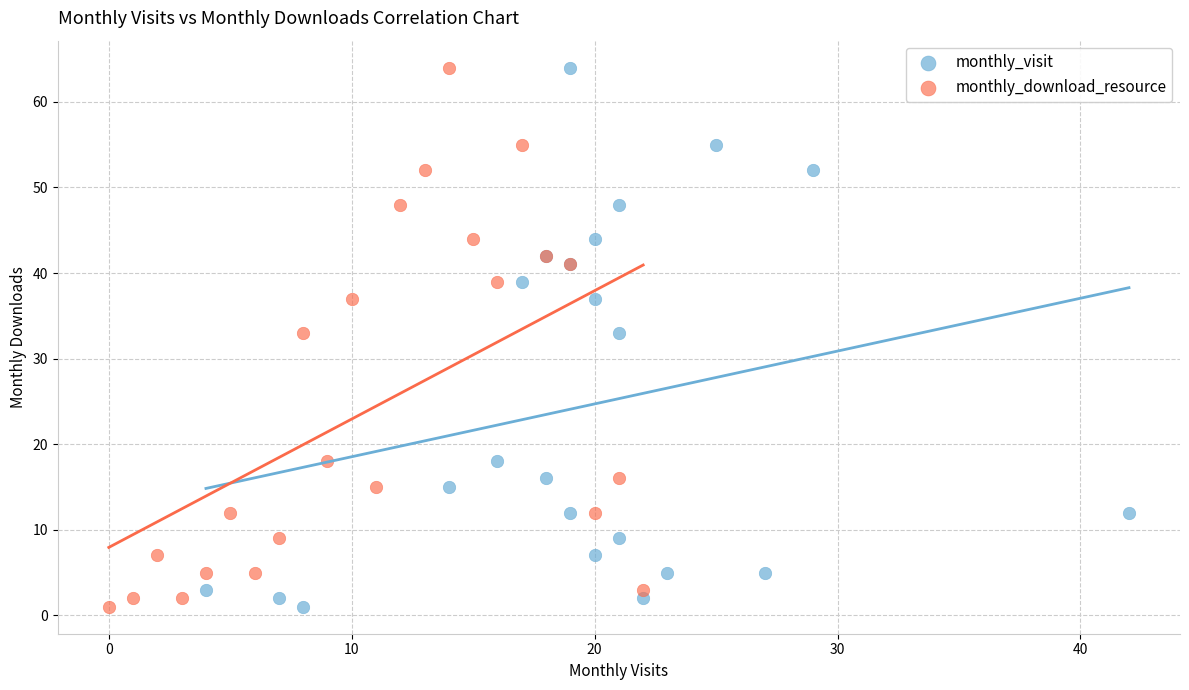

What are all the series names shown in the legend?

monthly_visit, monthly_download_resource